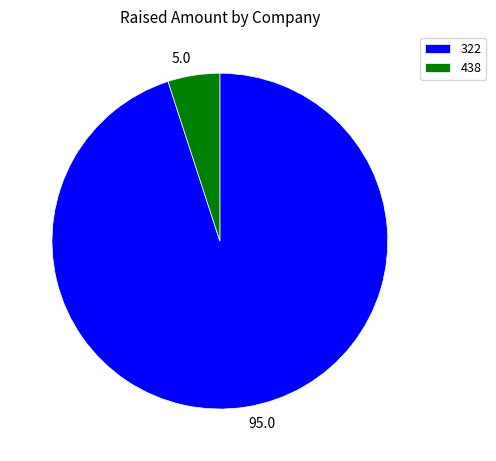

Combined, do 438 and 322 account for over 50%?

Yes